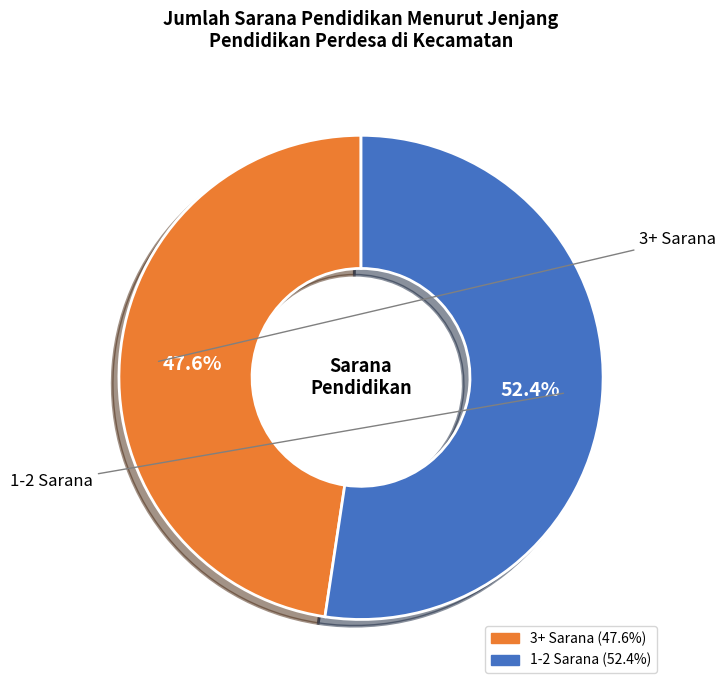

Is there a majority slice in this chart?

Yes